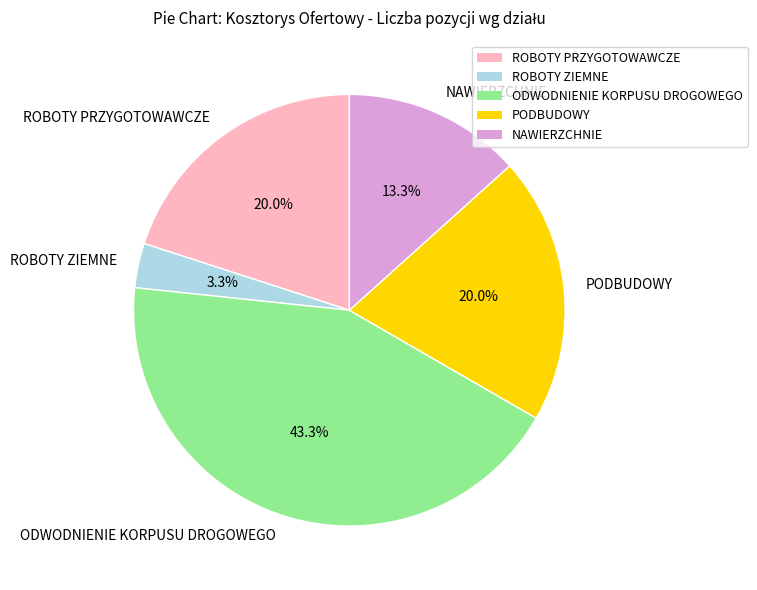

How many slices are in this pie chart?

5